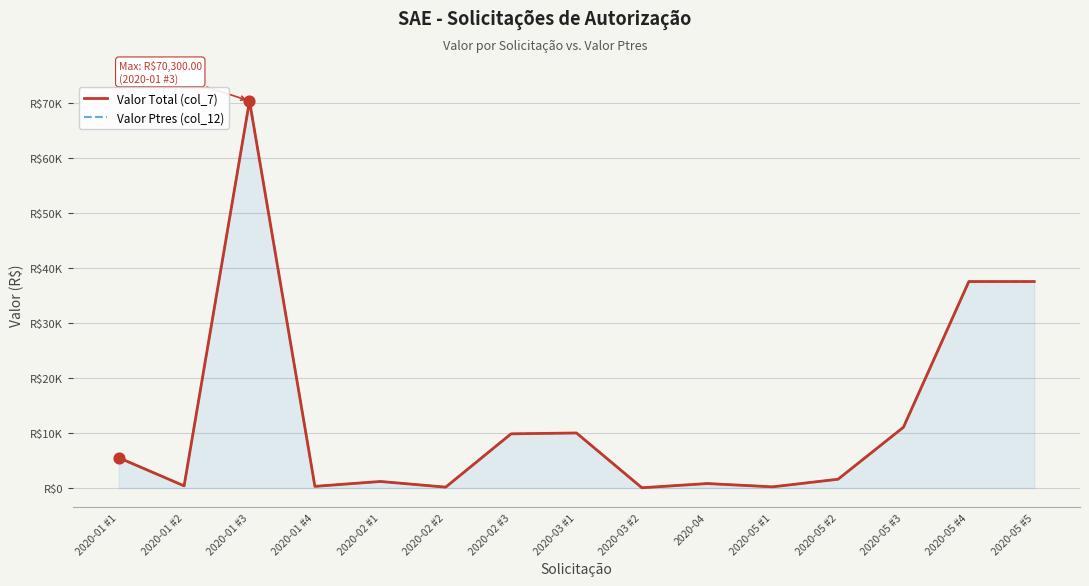

At how many categories does at least one series exceed 9352?

6